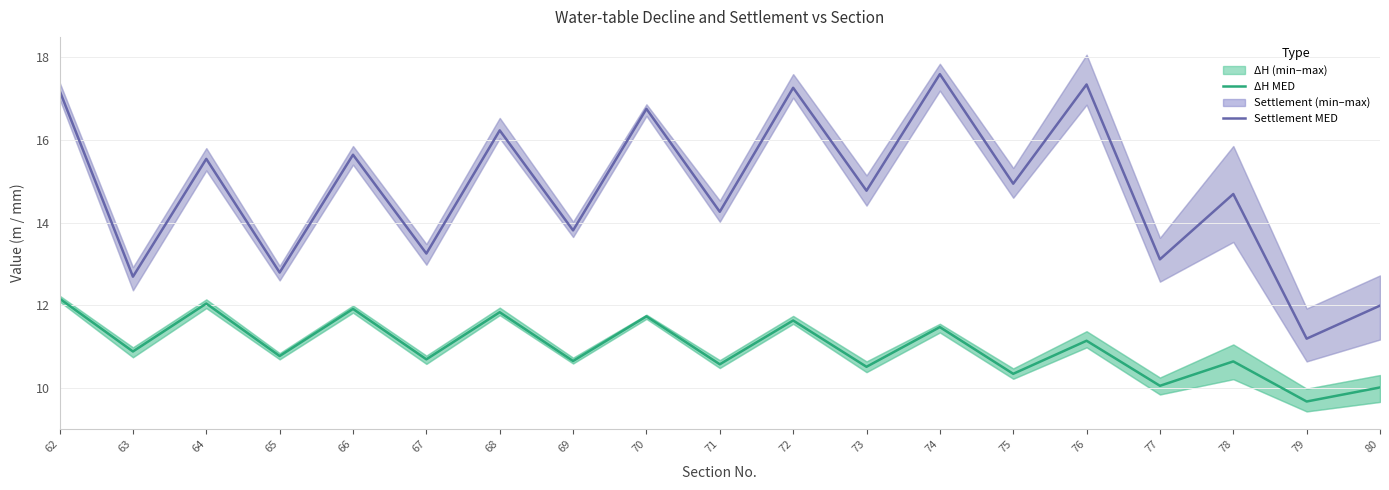

True or false: ΔH MED has more than 0 points higher than both neighbors.

True